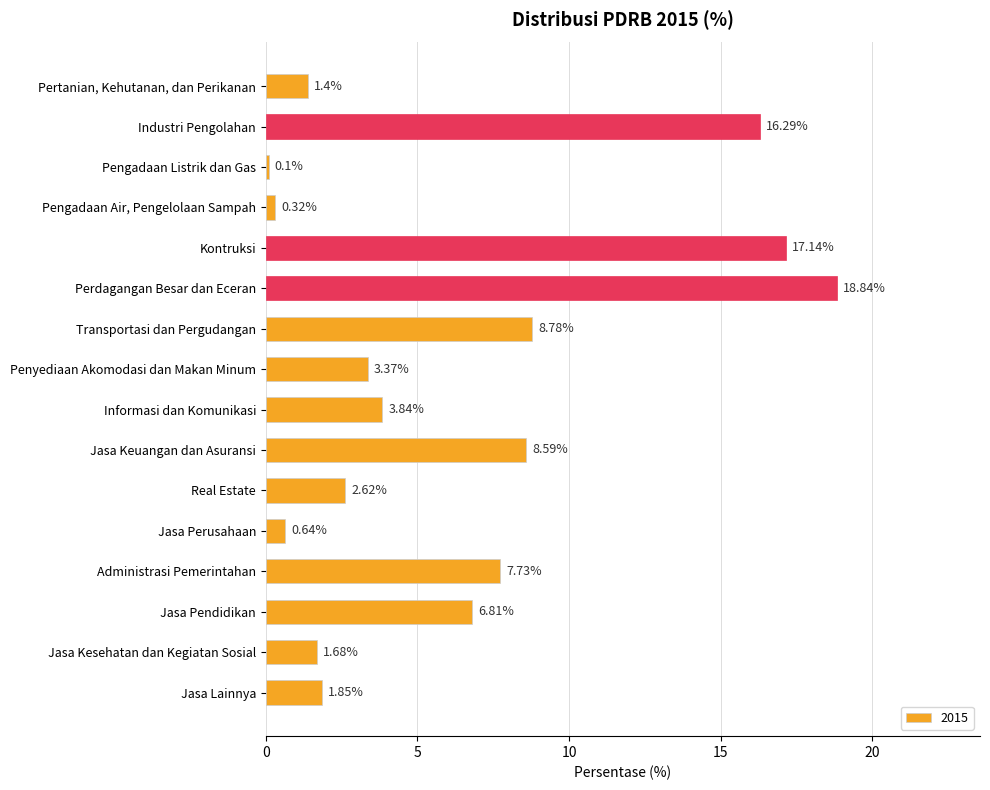

At which label is the value closest to 9?

Transportasi dan Pergudangan